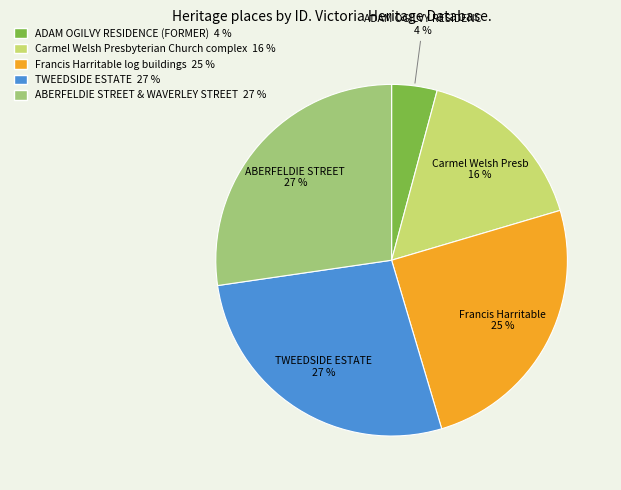

To the nearest percent, what portion does Francis Harritable log buildings represent?

25%